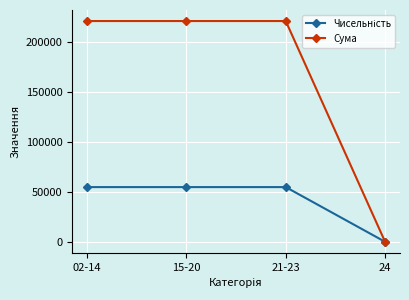

What is the label of the 3rd point from the right?

15-20